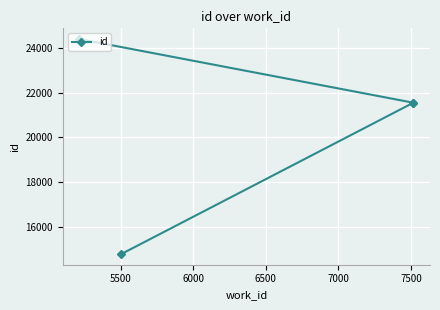

True or false: the data shows 14098 at 6500.

False